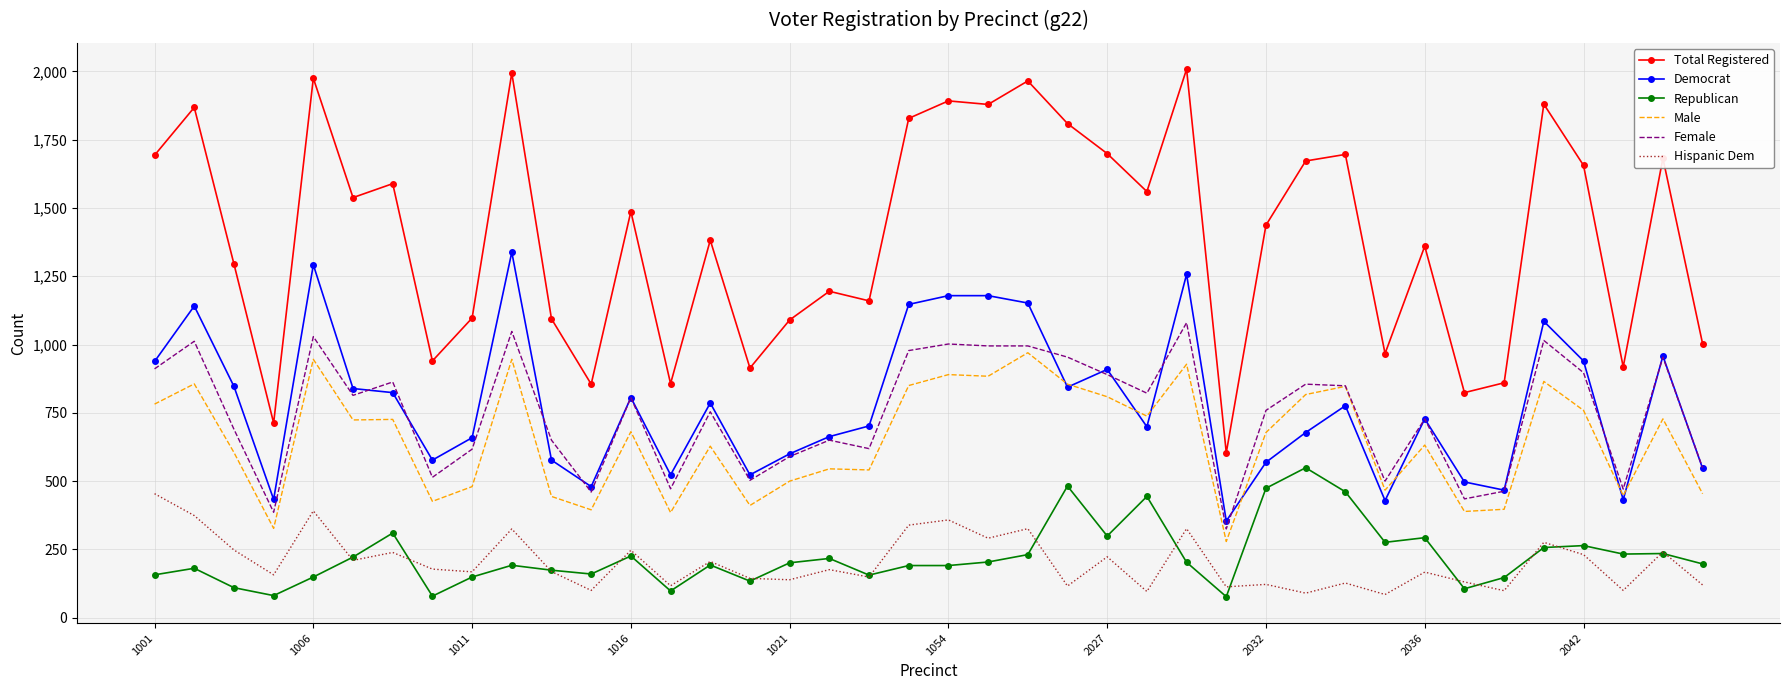

What are all the series names shown in the legend?

Total Registered, Democrat, Republican, Male, Female, Hispanic Dem